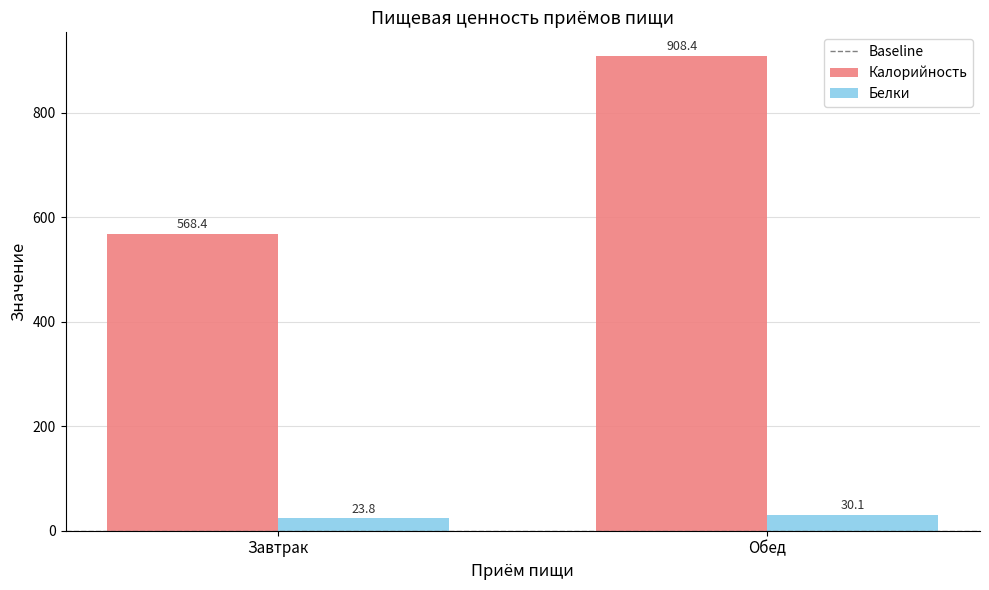

At how many categories does at least one series exceed 677?

1